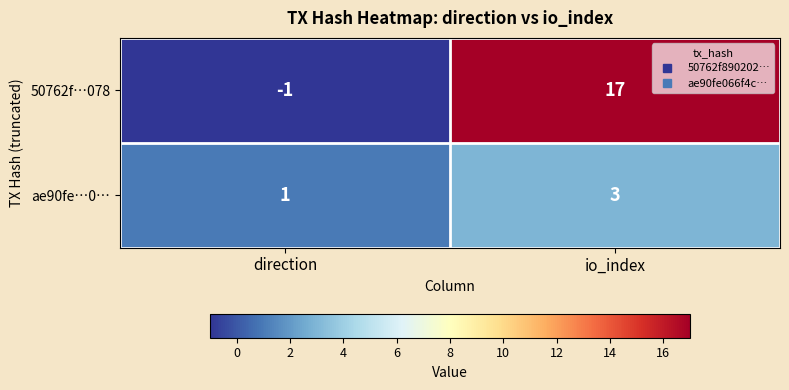

Between direction and io_index, which series saw the biggest shift?

50762f…078